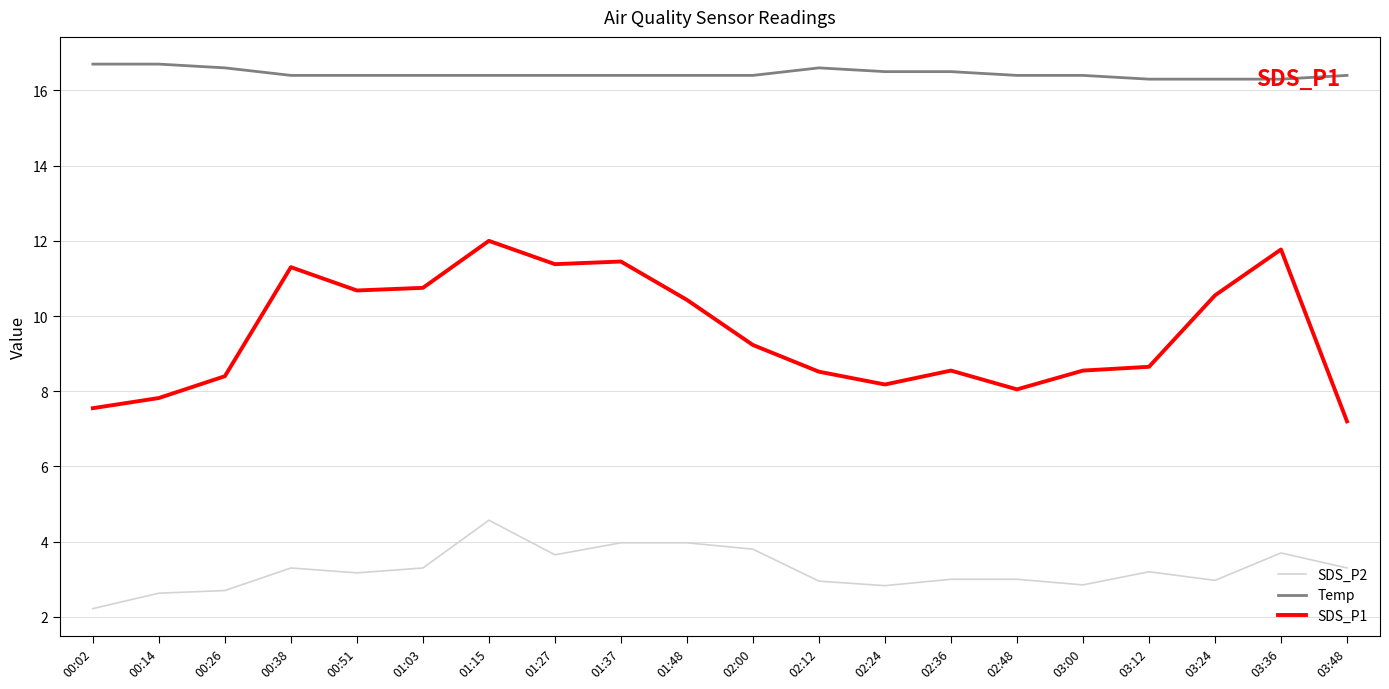

At 02:48, list the series in order from smallest to largest.

SDS_P2, SDS_P1, Temp